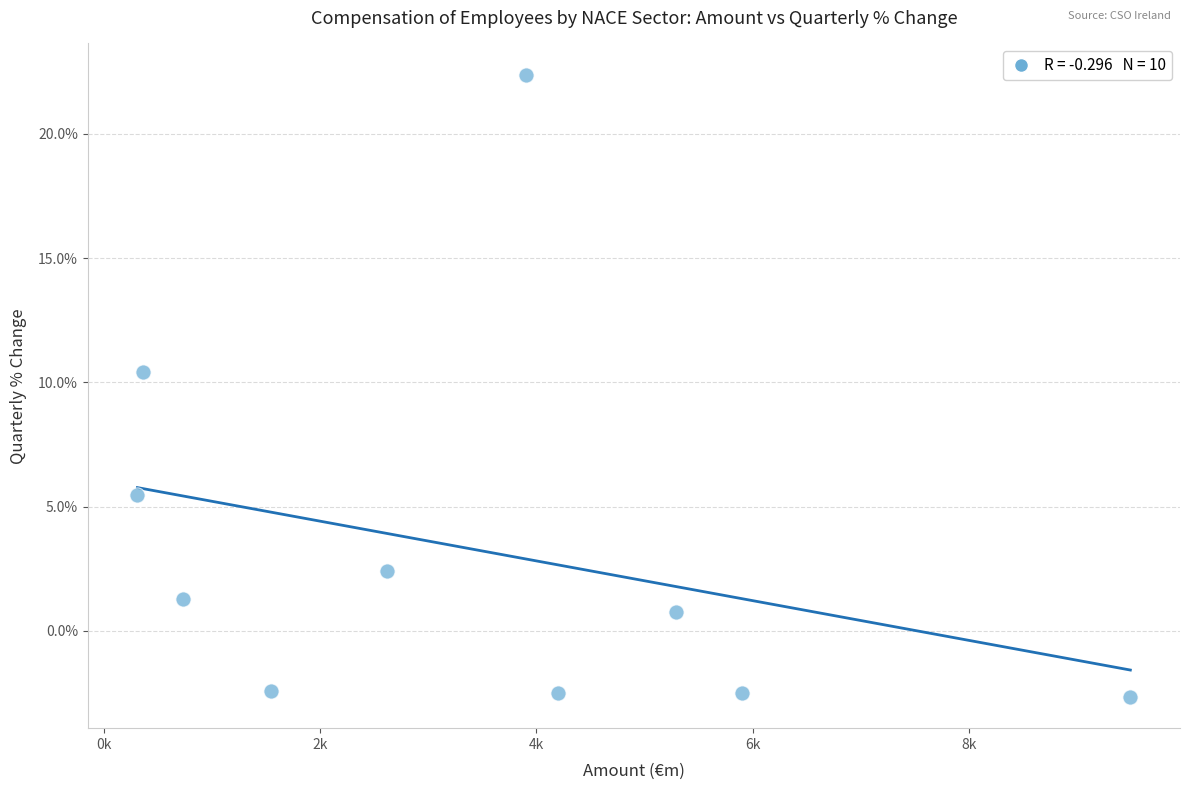

What is the average X value?

3437.0